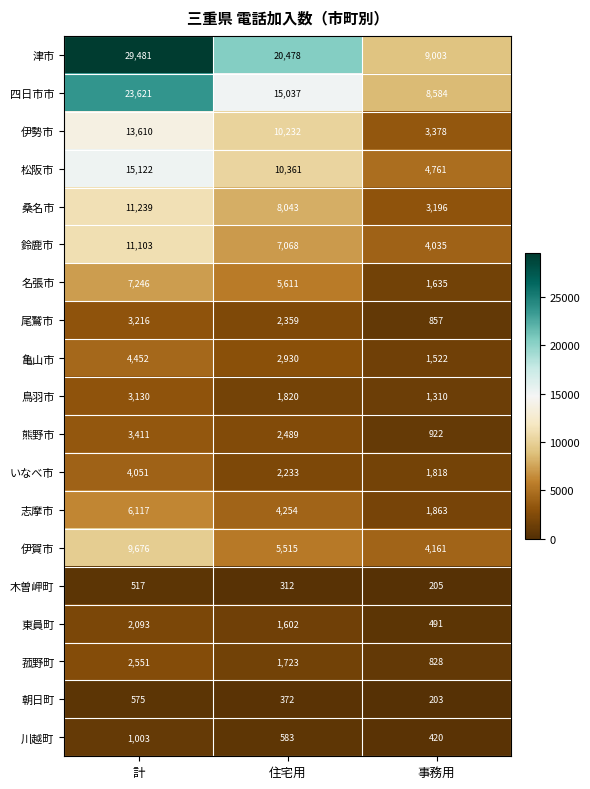

True or false: 東員町 has a value of 3642 at 計.

False